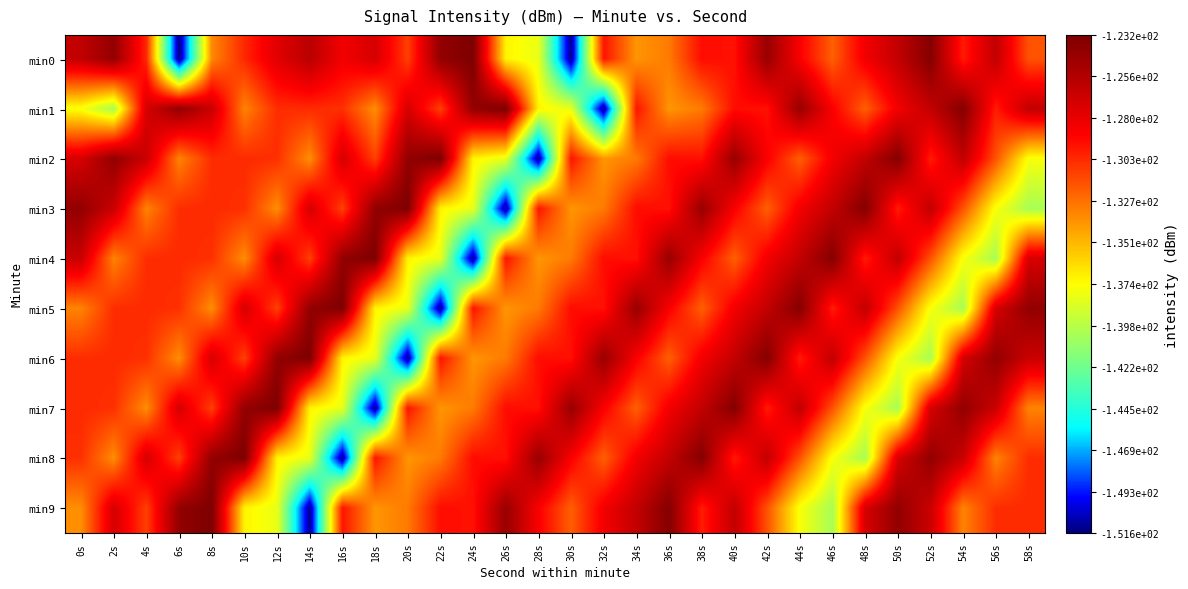

Which series has the widest spread of values?

min0